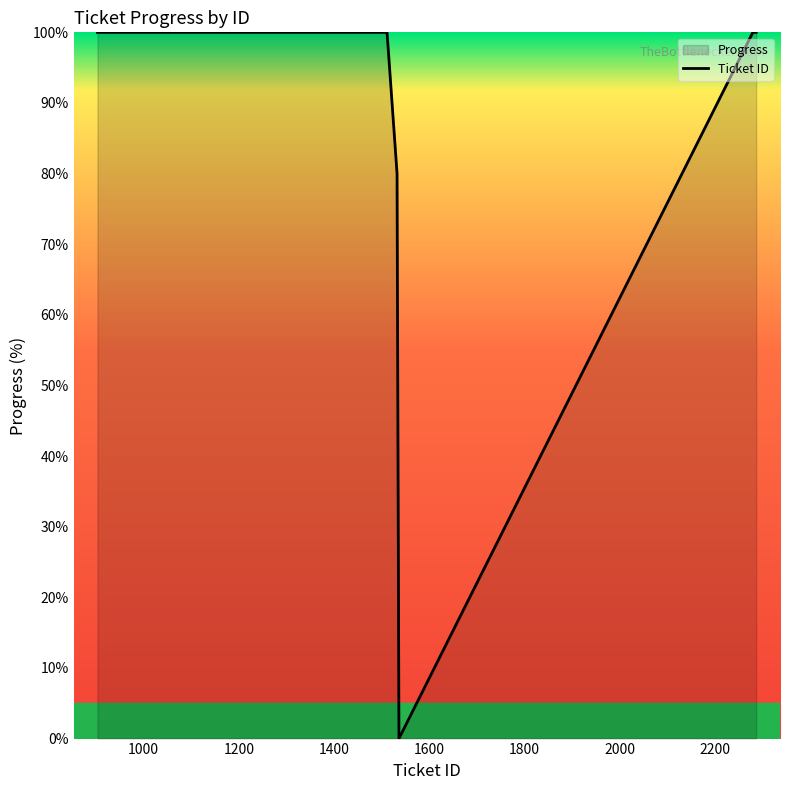

What is the greatest value displayed?

100